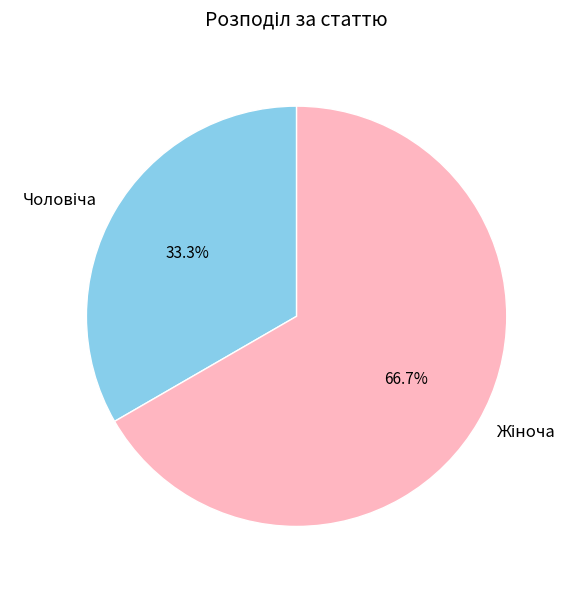

Is there a majority slice in this chart?

Yes